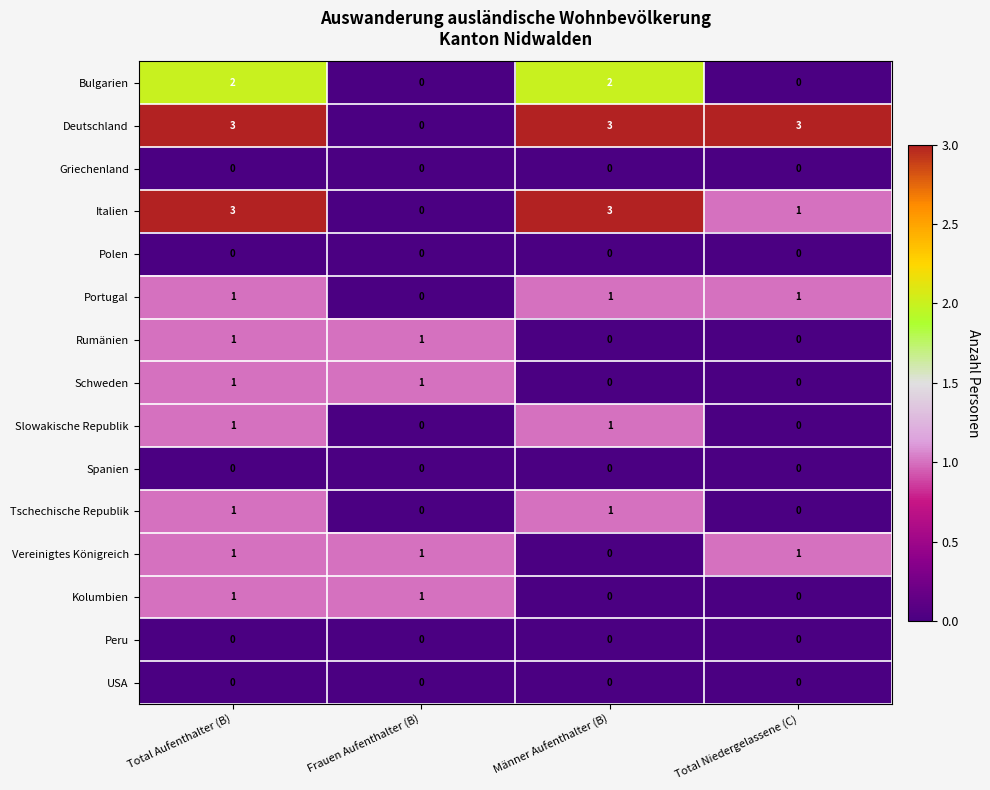

What is the greatest value displayed?

3